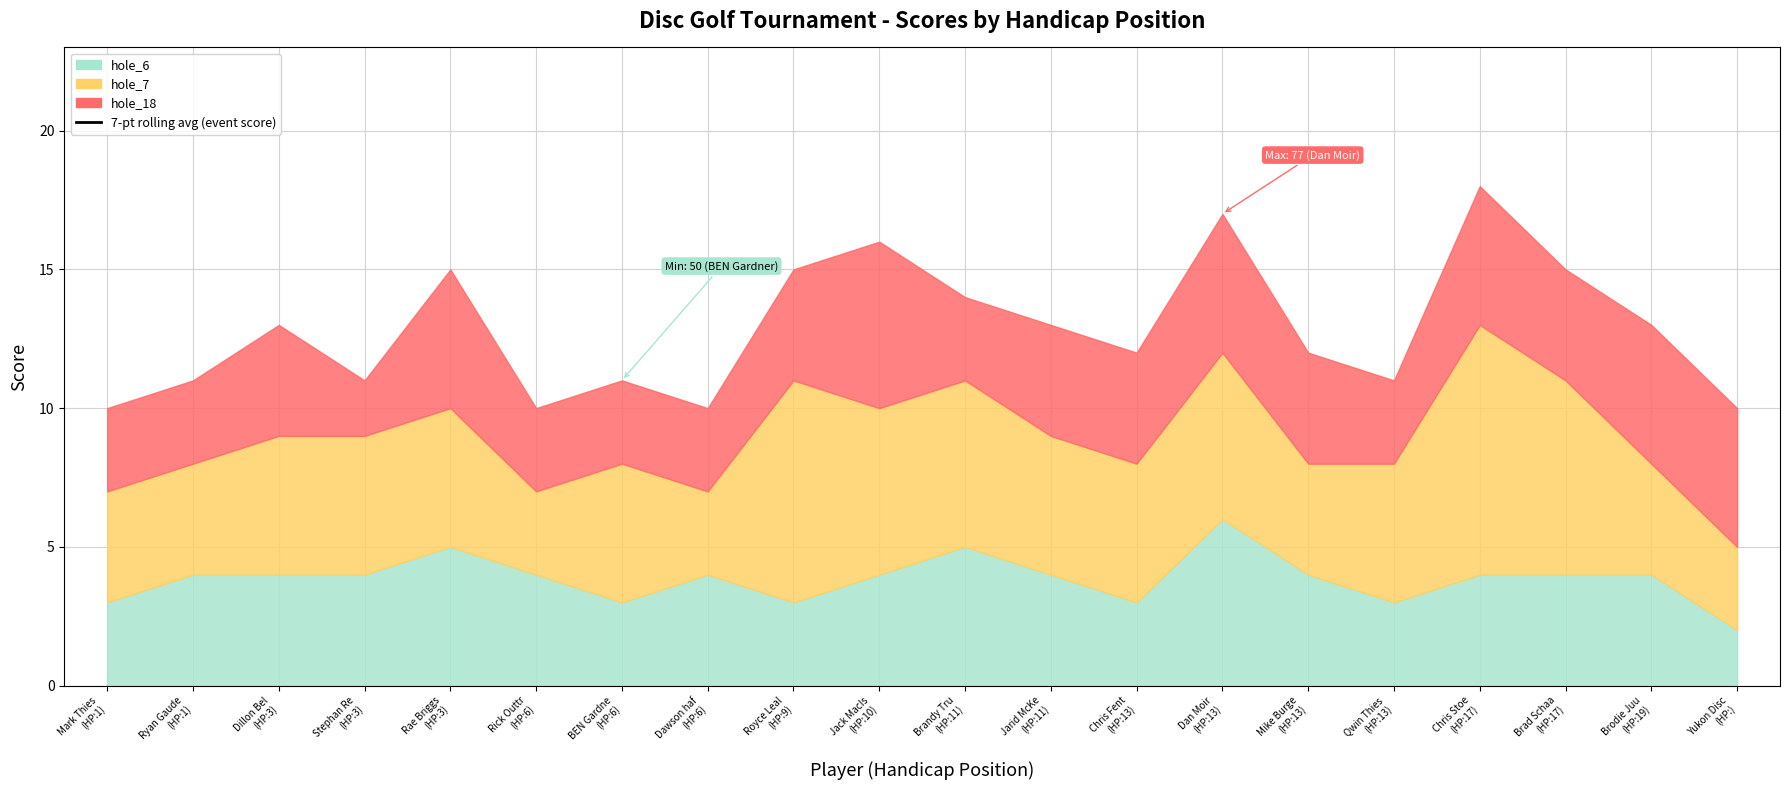

Does the chart have visible grid lines?

Yes